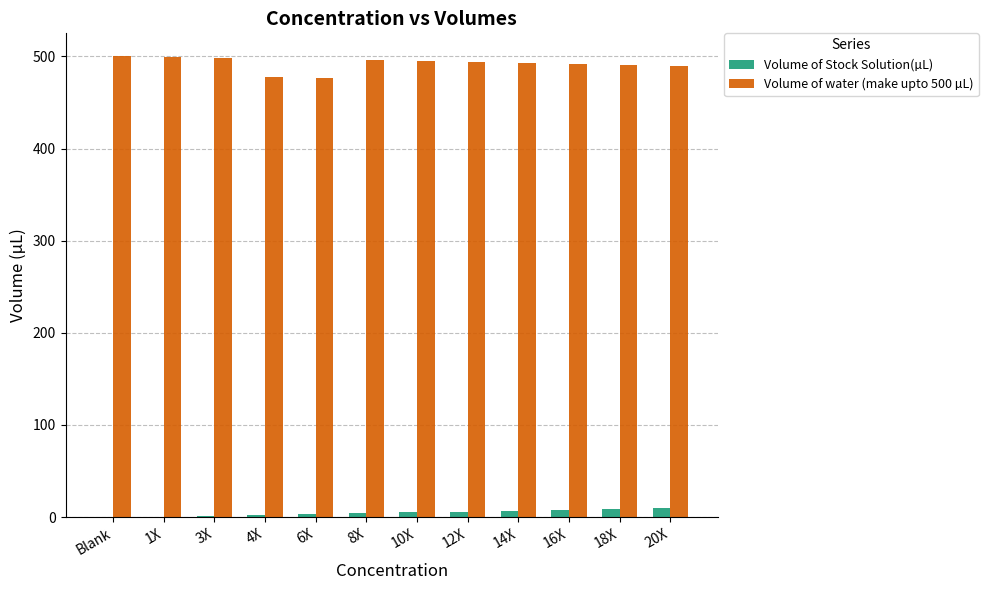

The Volume of Stock Solution(µL) series shows 0.5 at 1X. True or false?

True